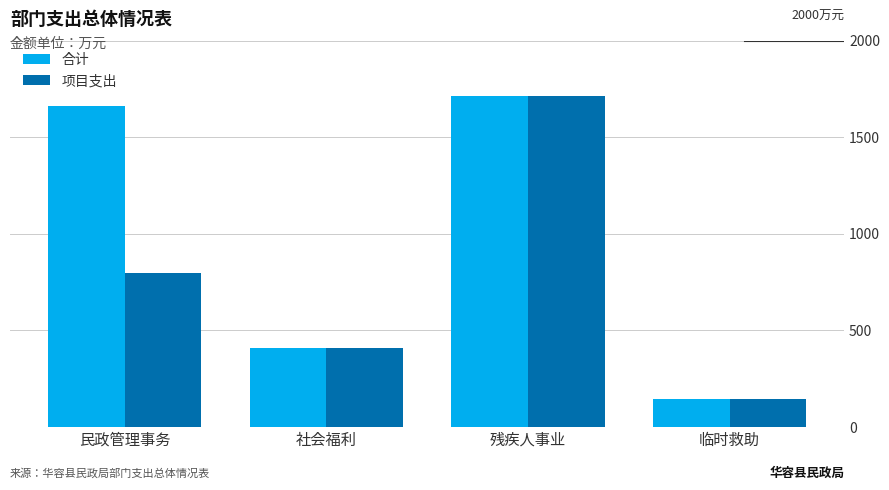

Which series changed the most between 民政管理事务 and 社会福利?

合计